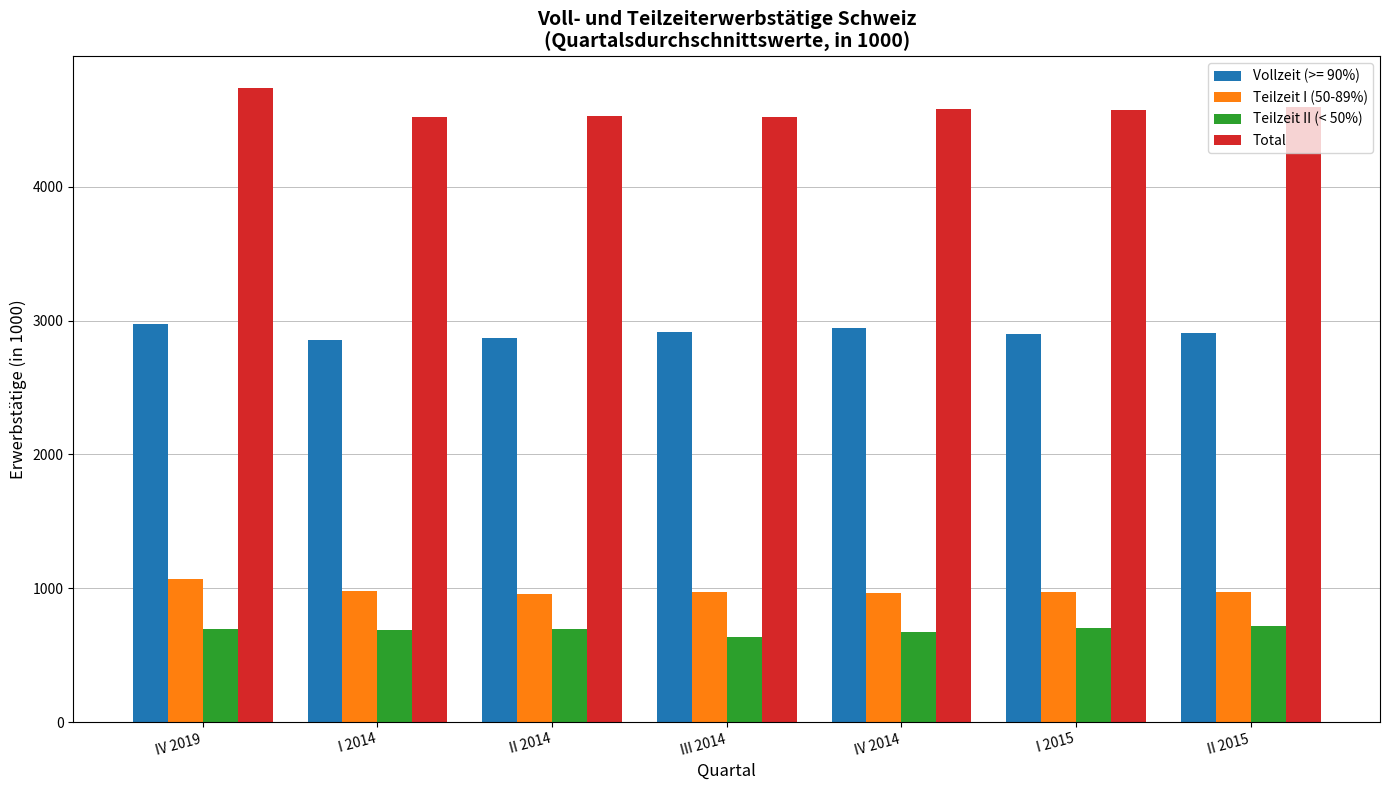

Rank the series at II 2015 from lowest to highest value.

Teilzeit II (< 50%), Teilzeit I (50-89%), Vollzeit (>= 90%), Total